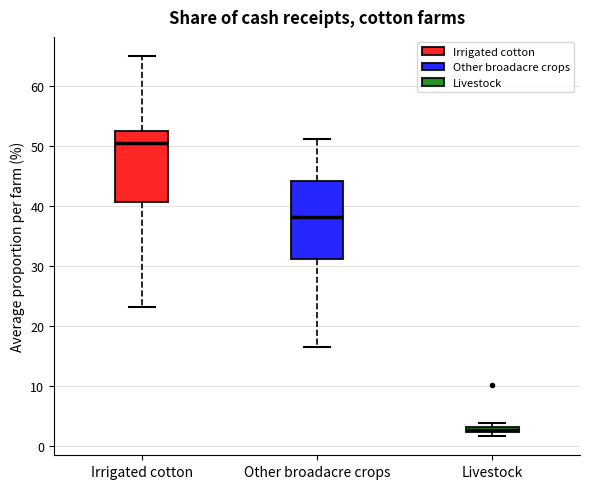

Which box's median line is the lowest?

Livestock